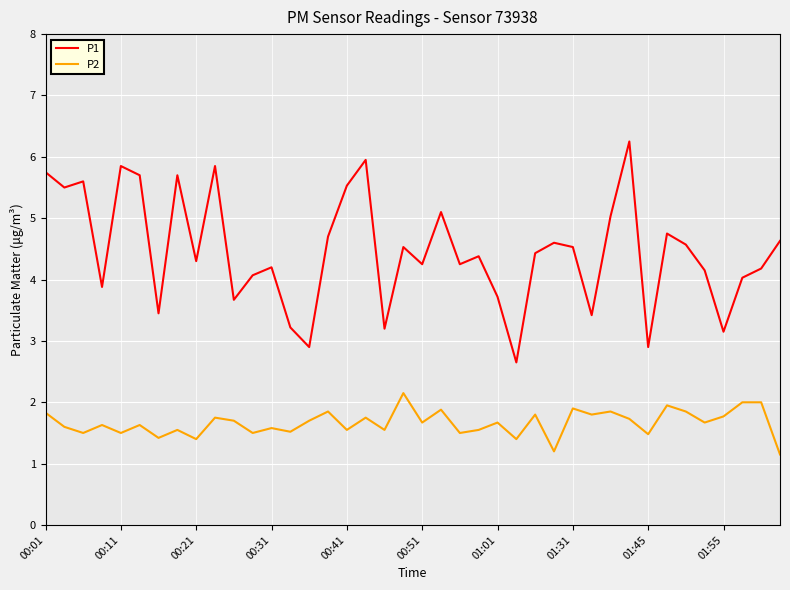

True or false: P2 and P1 cross at least once.

False